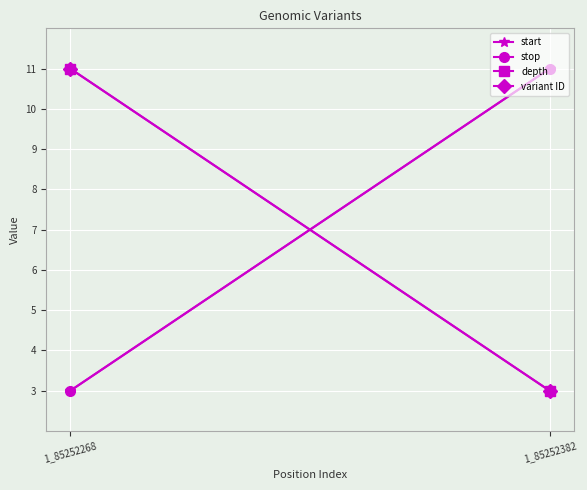

Is the value of depth at 1_85252268 greater than the value of stop at 1_85252382?

No